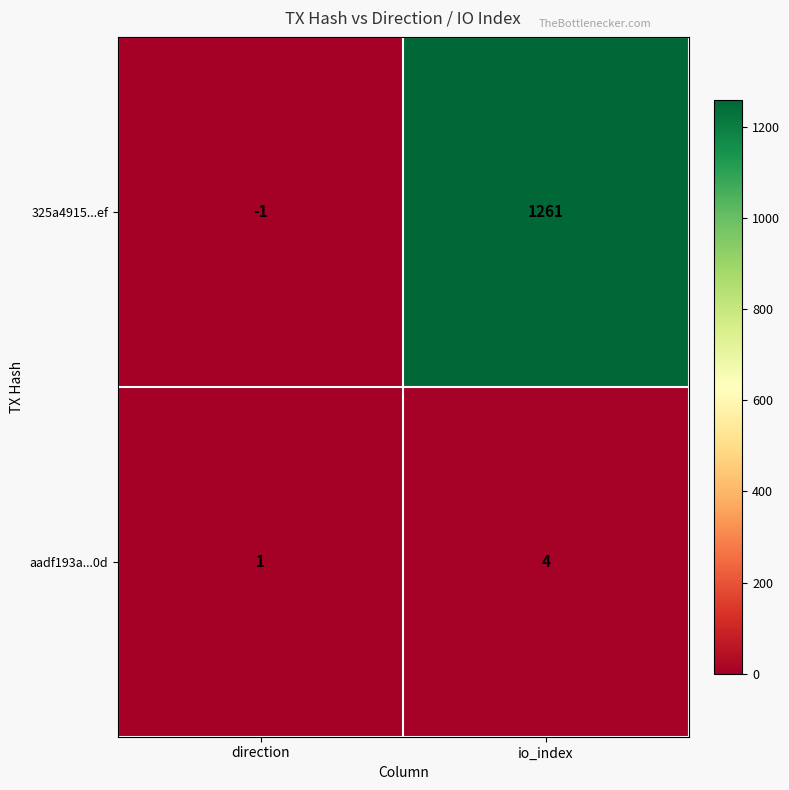

What is the spread (max minus min) of values at direction?

2